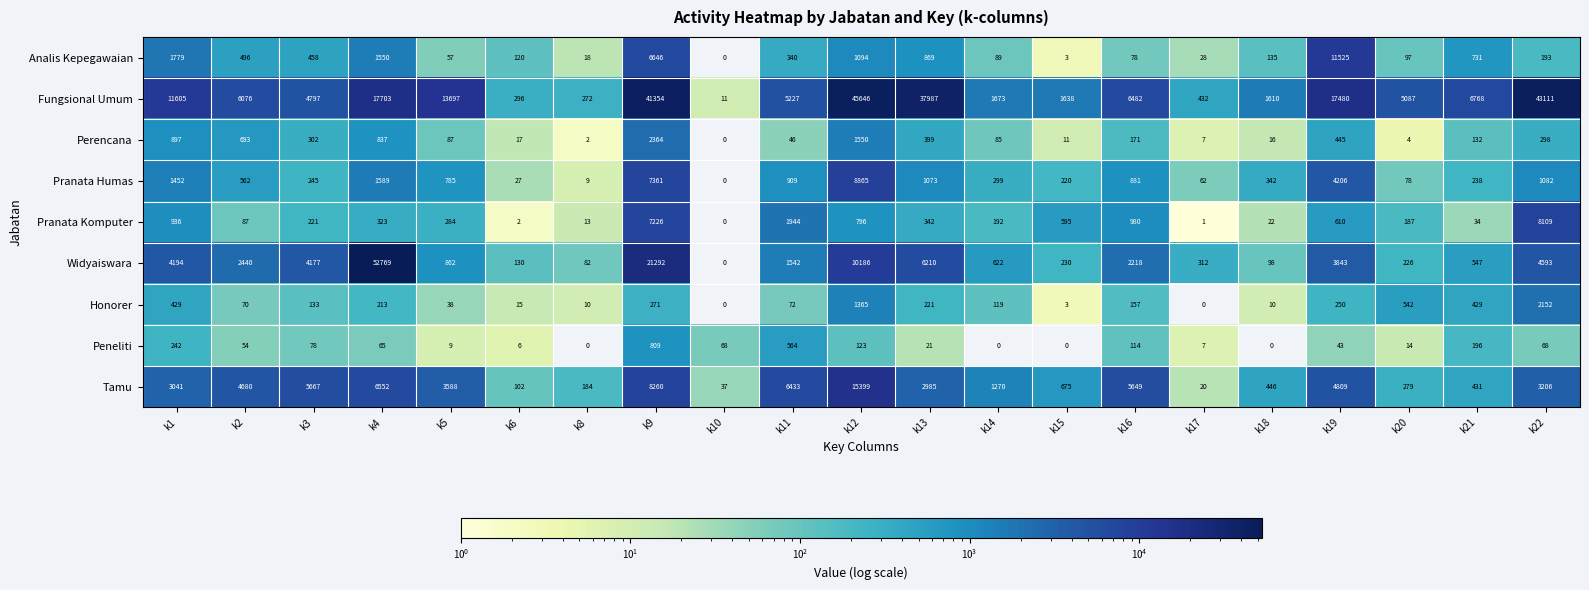

Which category has the highest value across all series?

k4